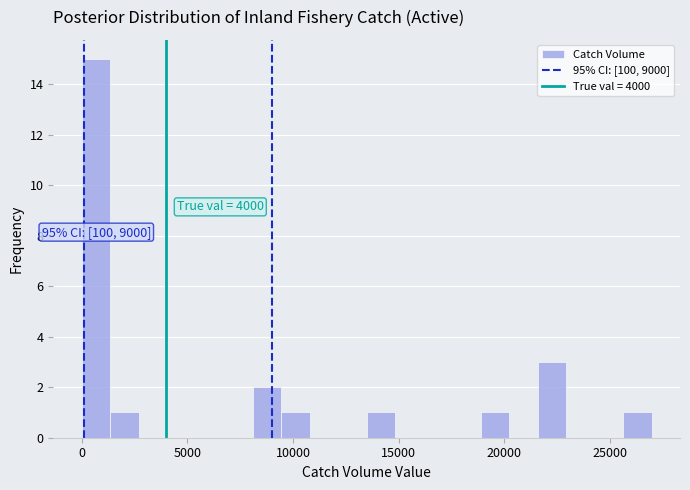

Read against the x-axis, roughly where is the centre of the tallest bar?

500